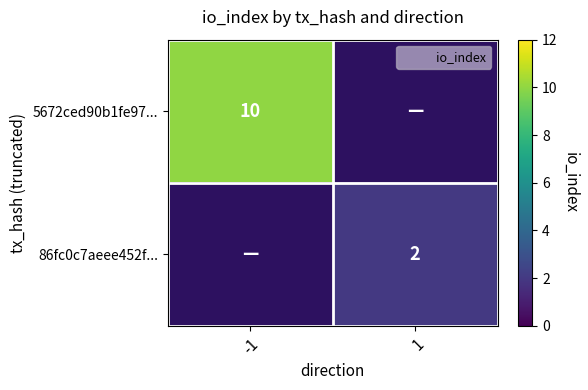

Count the number of data series in this chart.

2